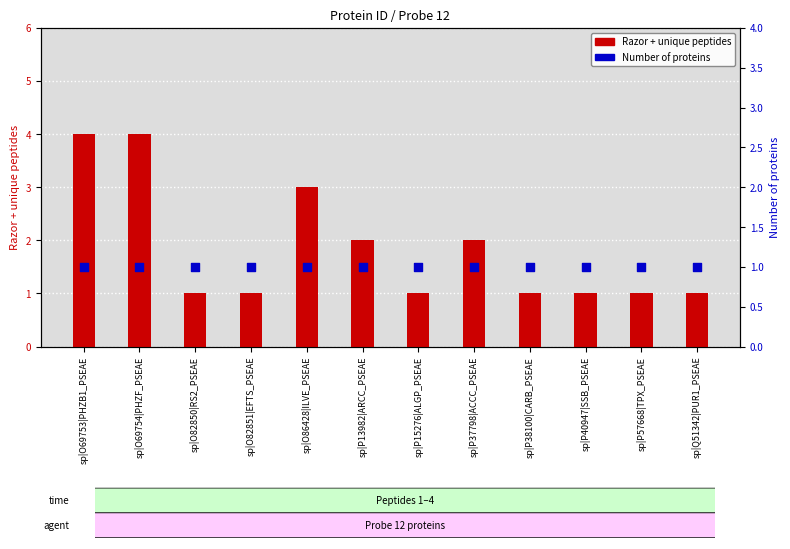

Which series reaches the minimum Y coordinate?

Razor + unique peptides